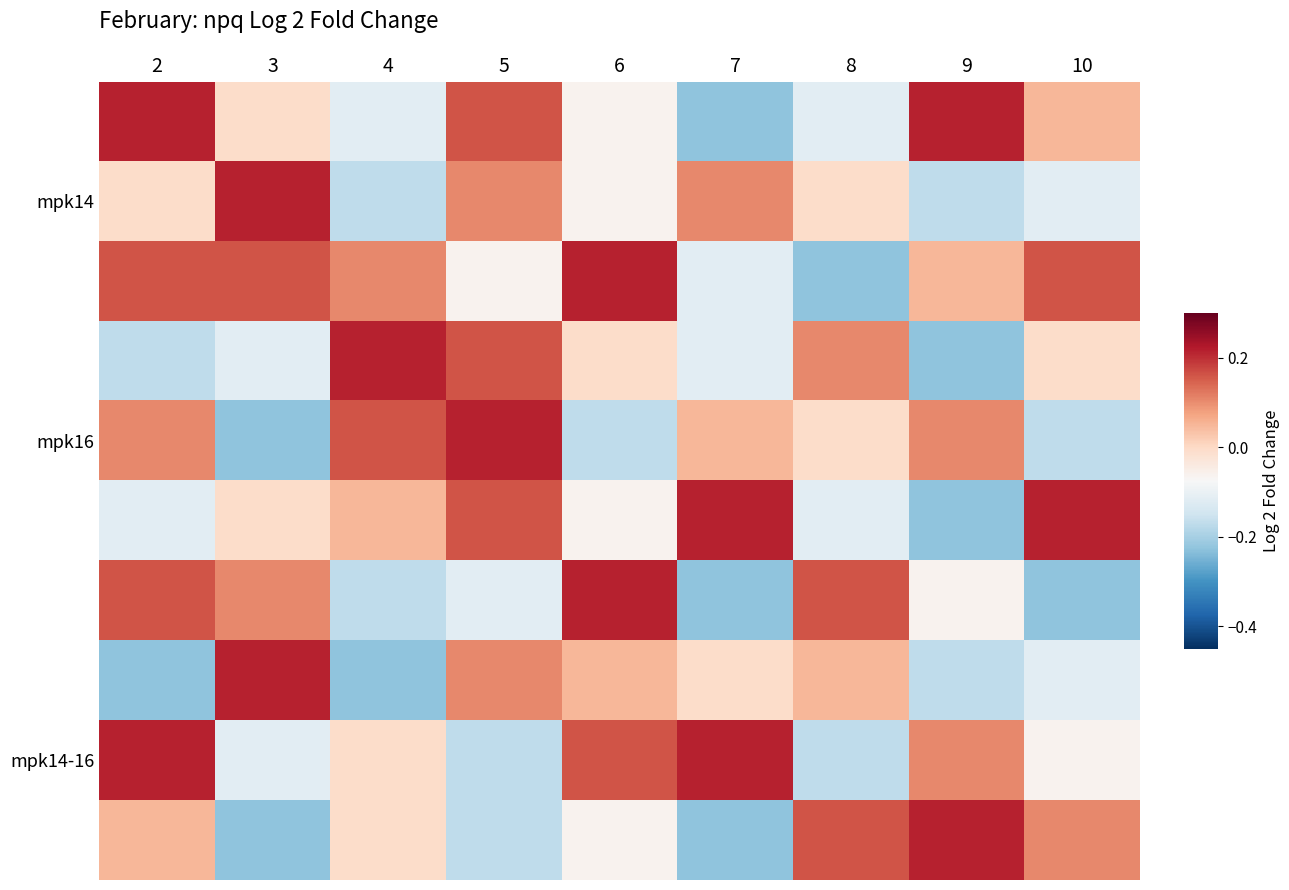

What is the difference between the highest and lowest values at 5?

0.4